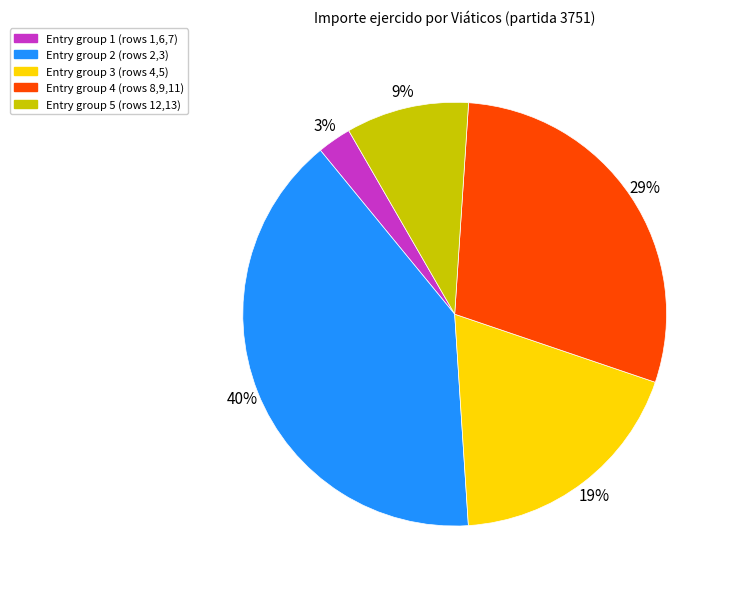

How many segments does this pie chart have?

5